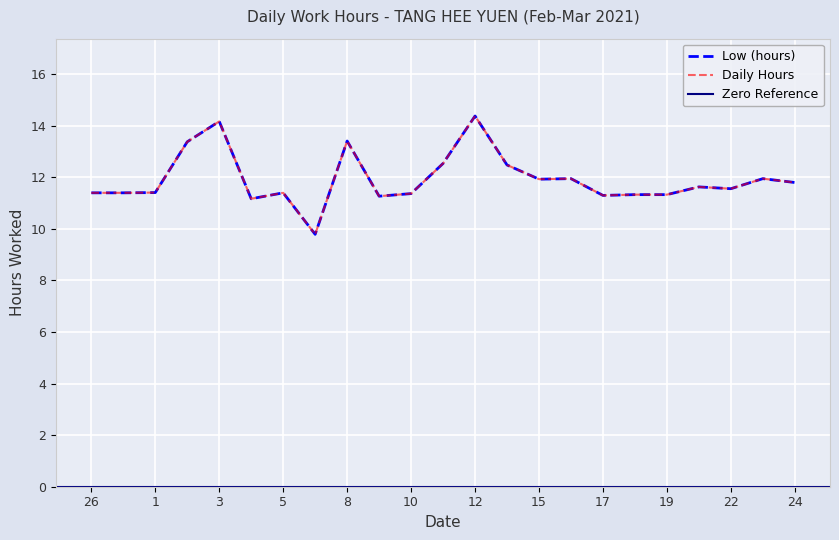

Reading right to left, extract all data points from this chart.

24=11.8	23=11.9	22=11.6	20=11.6	19=11.3	18=11.3	17=11.3	16=11.9	15=11.9	13=12.5	12=14.4	11=12.5	10=11.4	9=11.3	8=13.4	6=9.8	5=11.4	4=11.2	3=14.2	2=13.4	1=11.4	27=11.4	26=11.4